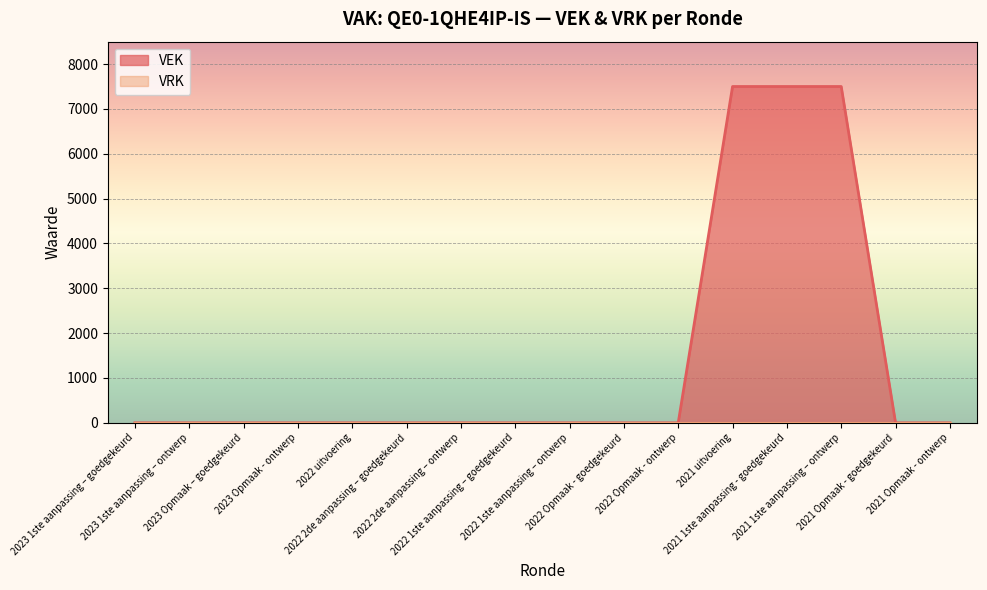

Reading right to left, what are all the values shown in this chart?

0	0	7500	7500	7500	0	0	0	0	0	0	0	0	0	0	0